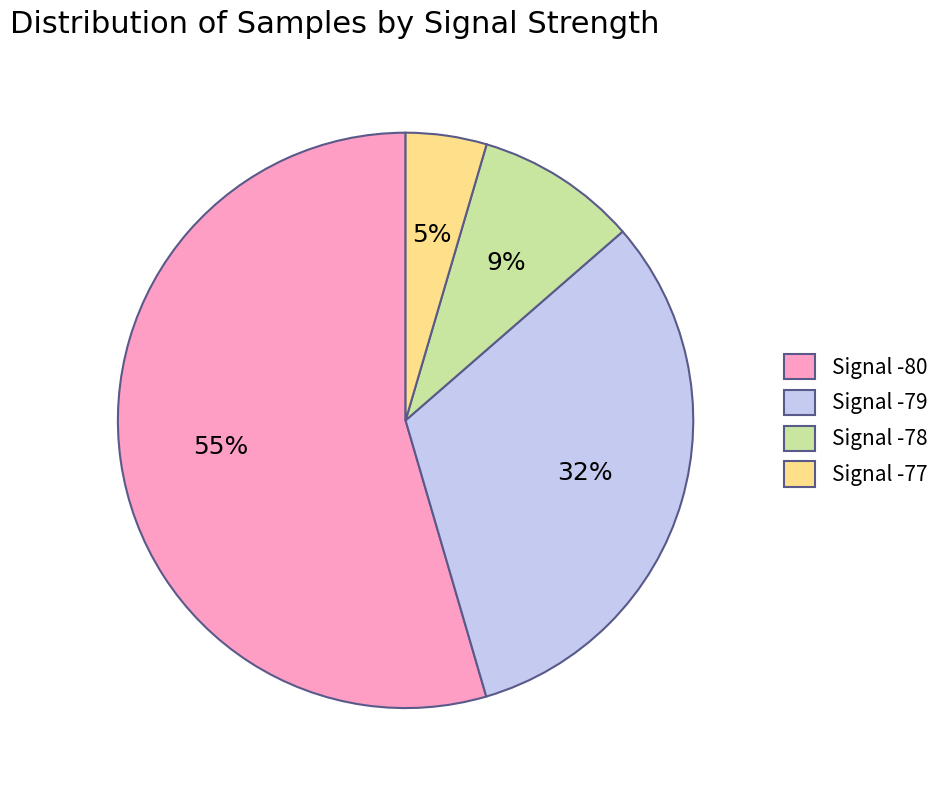

To the nearest percent, what percentage of the pie is Signal -77?

5%